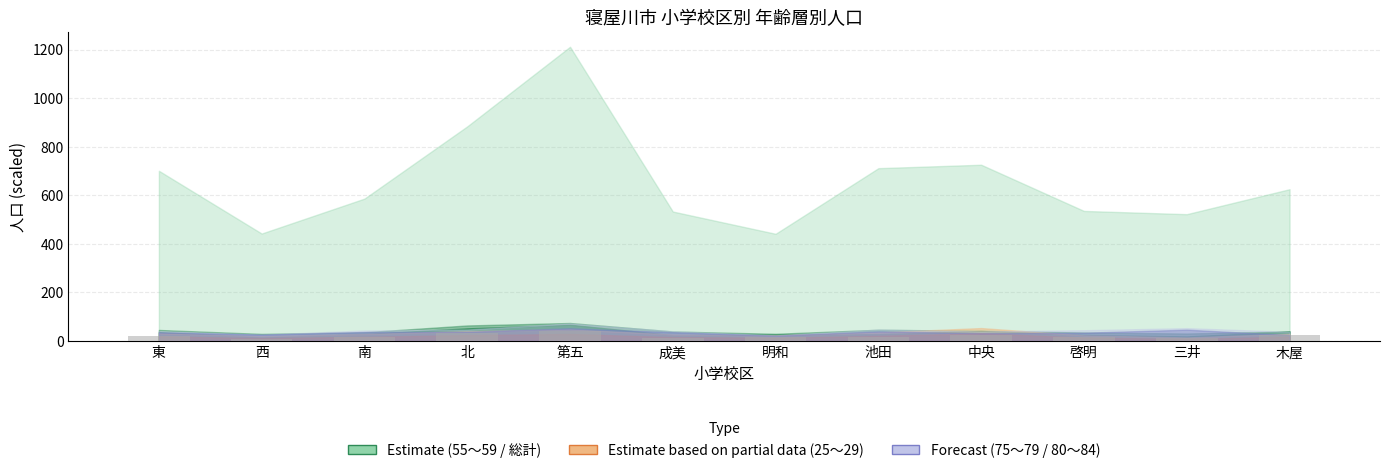

Is it true that the value at 北 is 31.3?

True